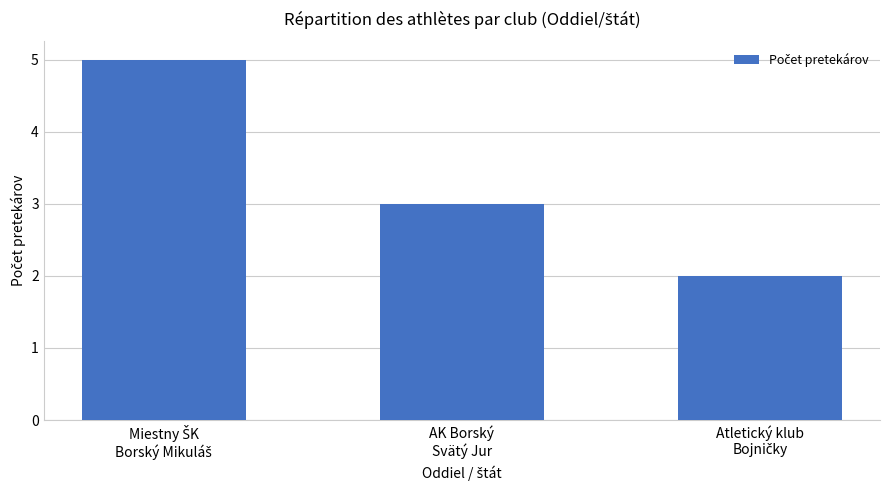

What is the difference between the maximum and minimum values?

3